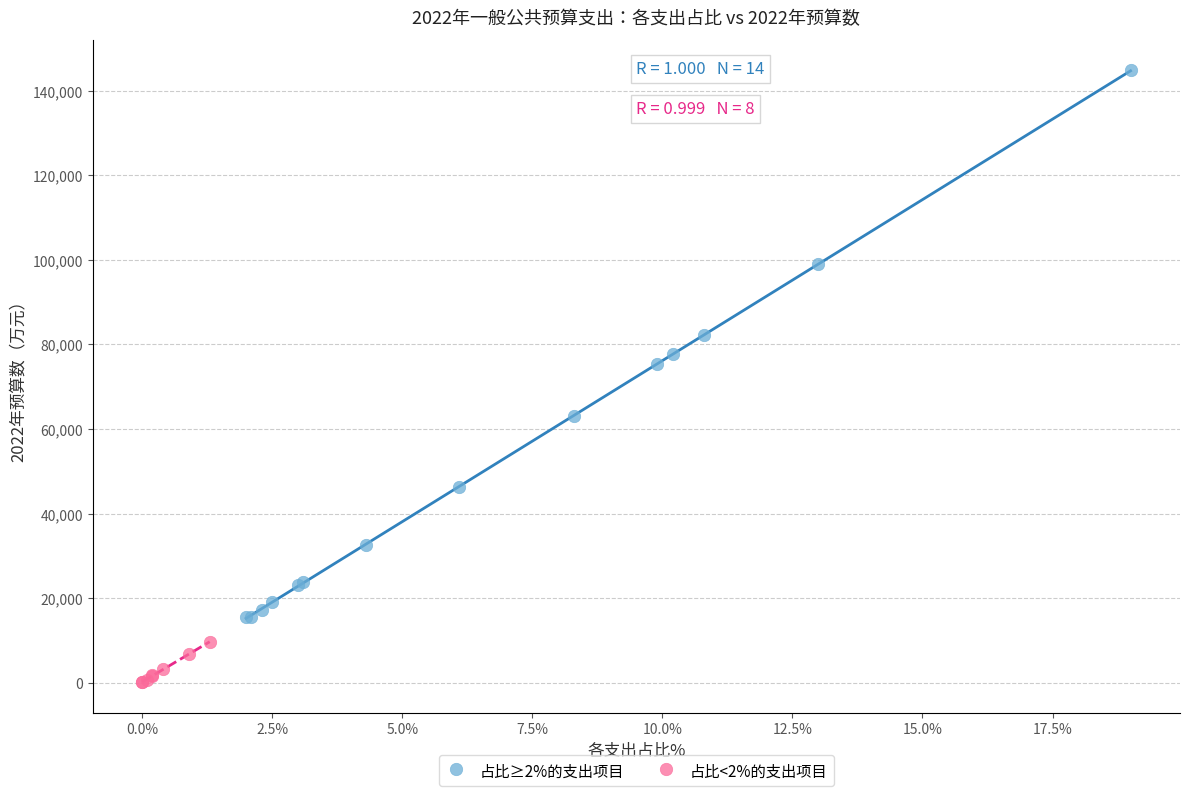

Which series contains the highest Y value?

占比≥2%的支出项目